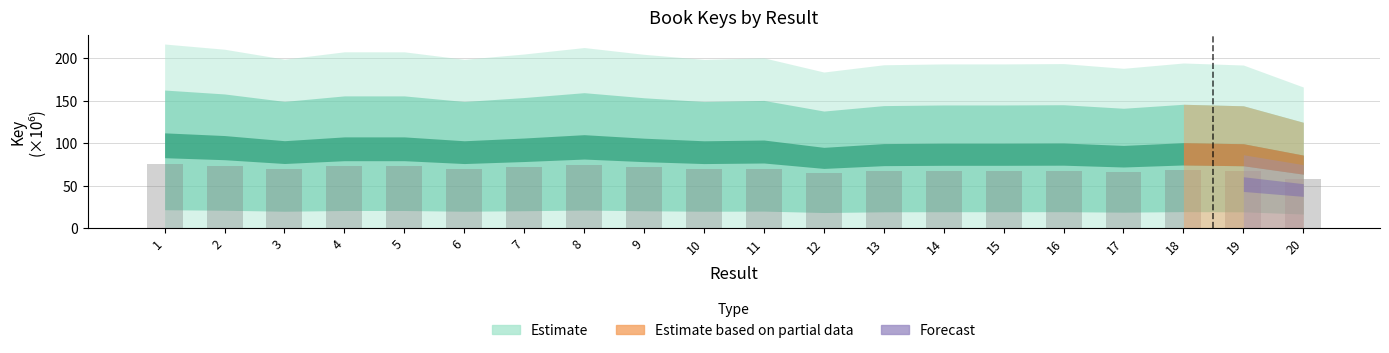

What is the difference between the values at 17 and 7?

5.9